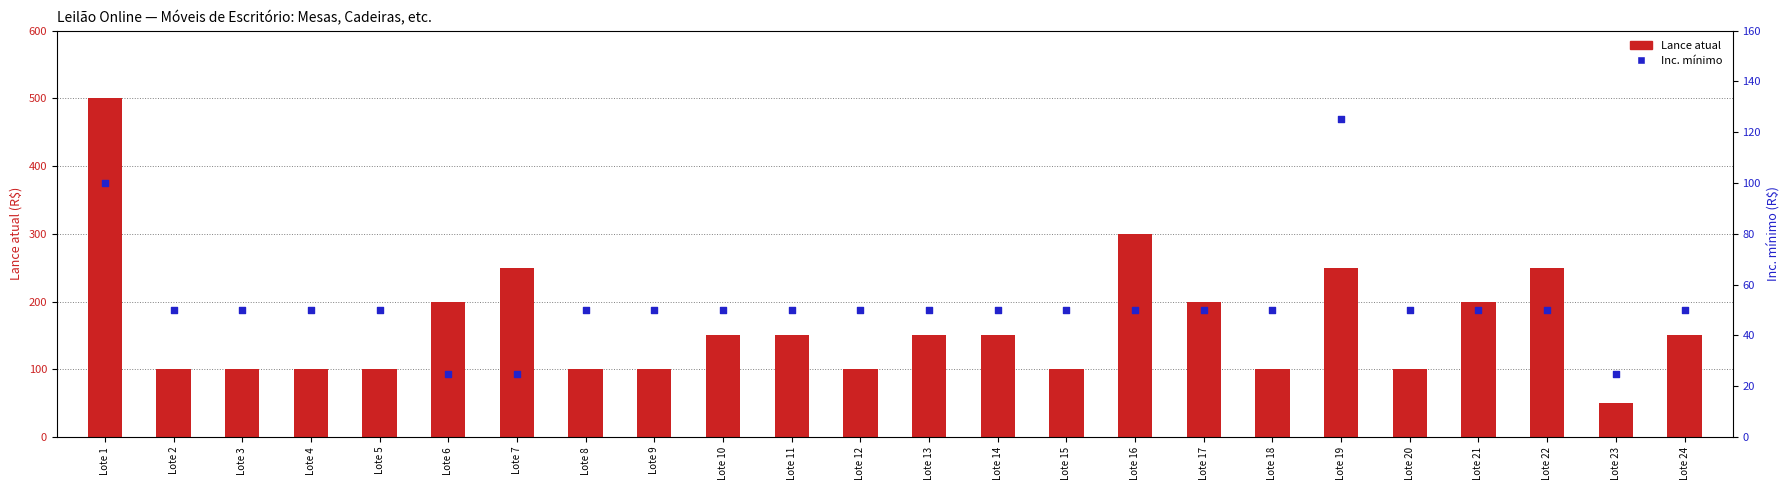

What are all the series names shown in the legend?

Lance atual, Inc. mínimo